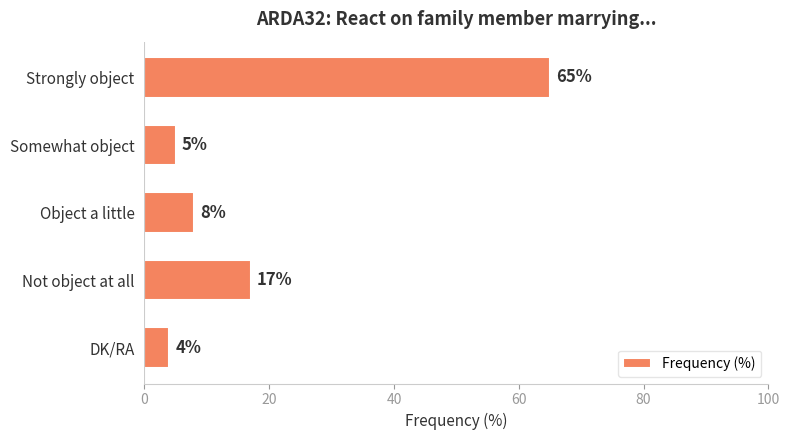

What is the difference between the second highest and minimum values?

13